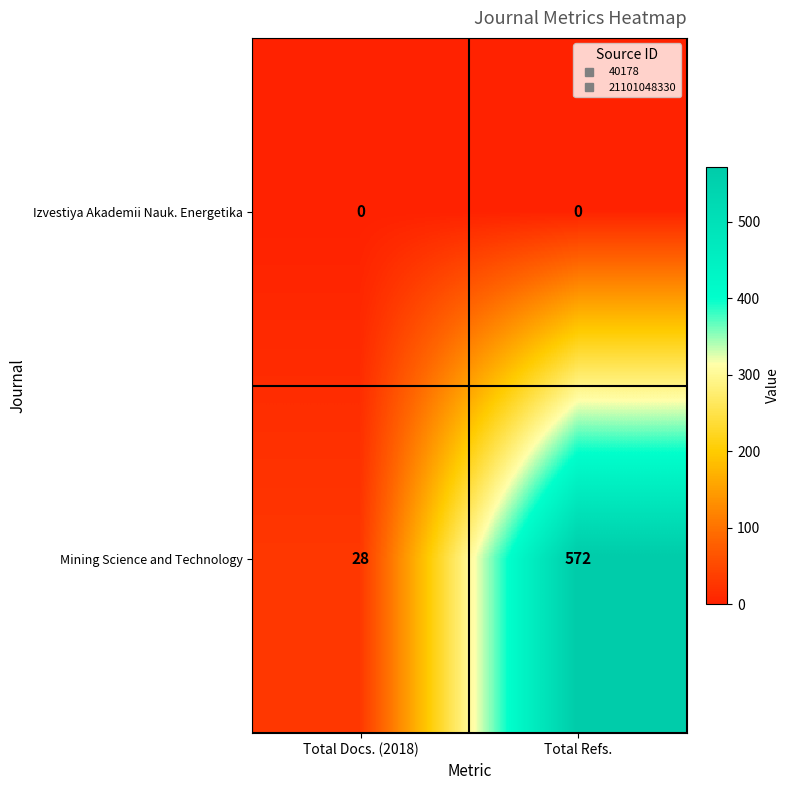

What is the difference between the highest and lowest values at Total Docs. (2018)?

28